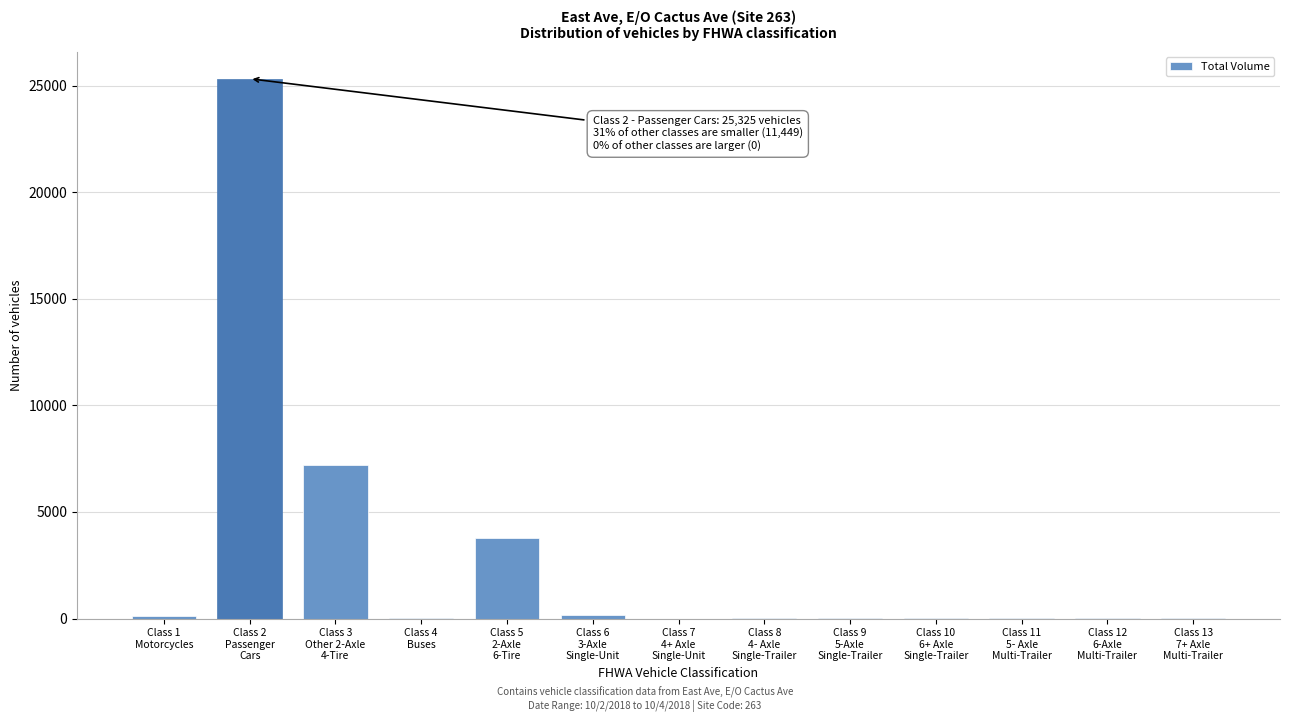

What is the greatest value displayed?

25325